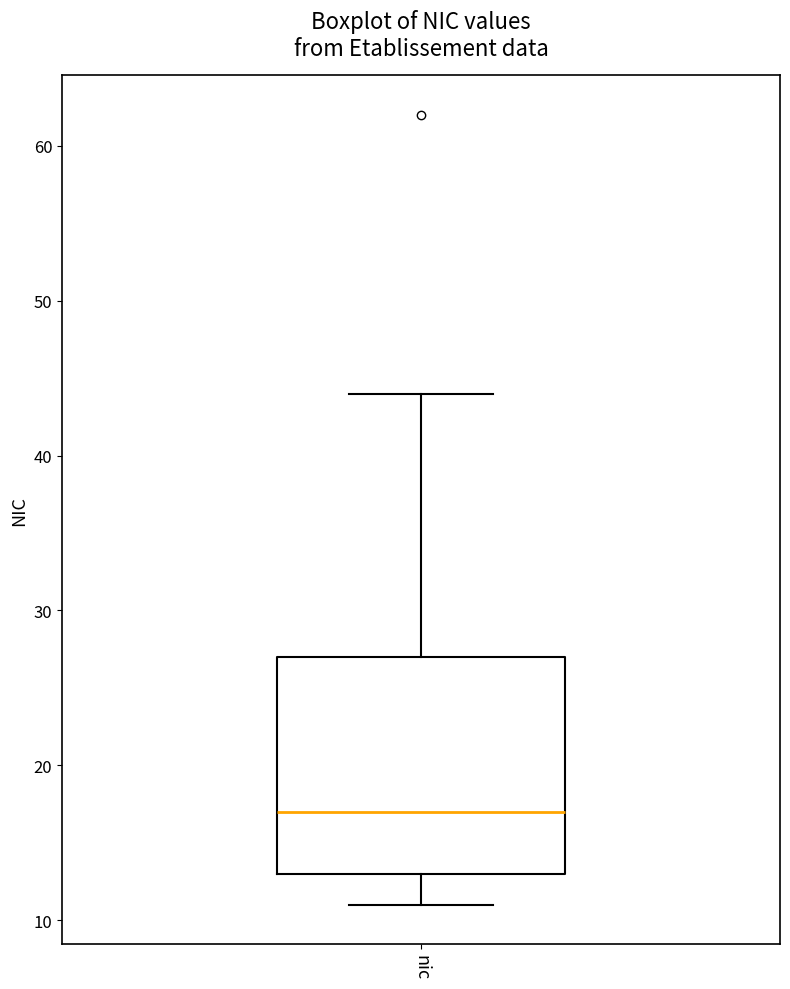

Read this box plot against the y-axis: the position of the median line, the range covered by the box, and the ends of both whiskers. The values are not printed on the chart, so give them approximately, as read against the axis.

median 17, box 13 to 27, whiskers 11 to 44